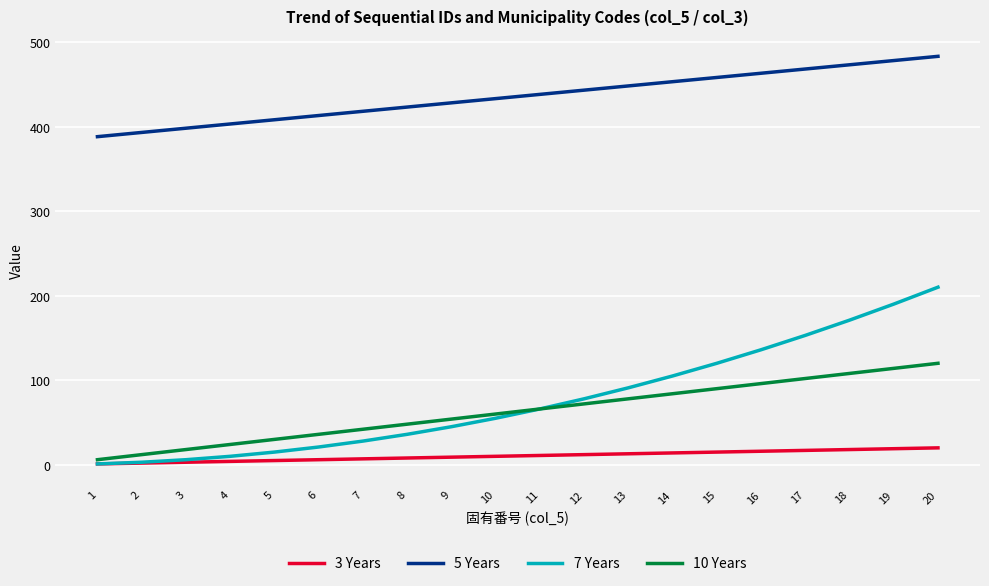

How many lines are shown in the chart?

4